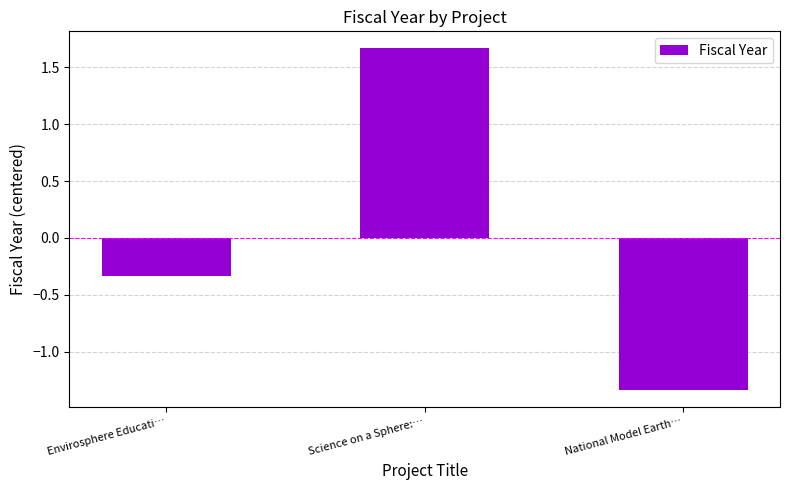

Rank the categories by value from lowest to highest.

National Model Earth…, Envirosphere Educati…, Science on a Sphere:…